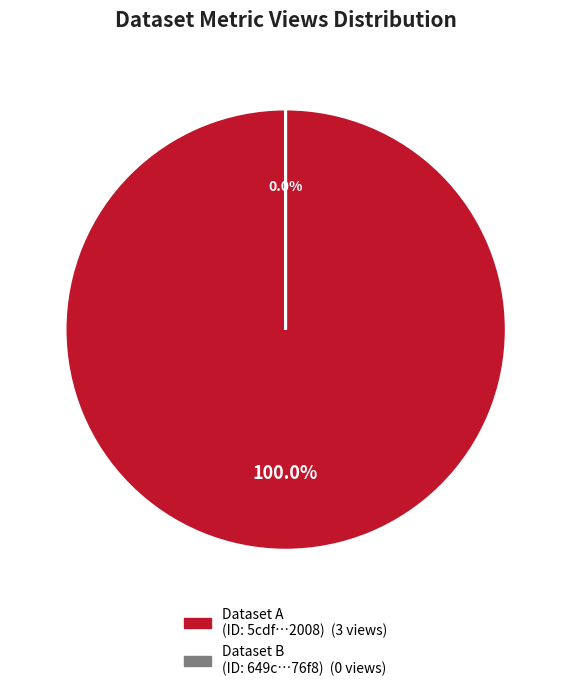

Is it true that 5cdf591f454ae30522882008 is 91% of the pie?

False